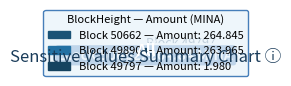

To the nearest percent, what is the difference between the largest and smallest slice percentages?

52%